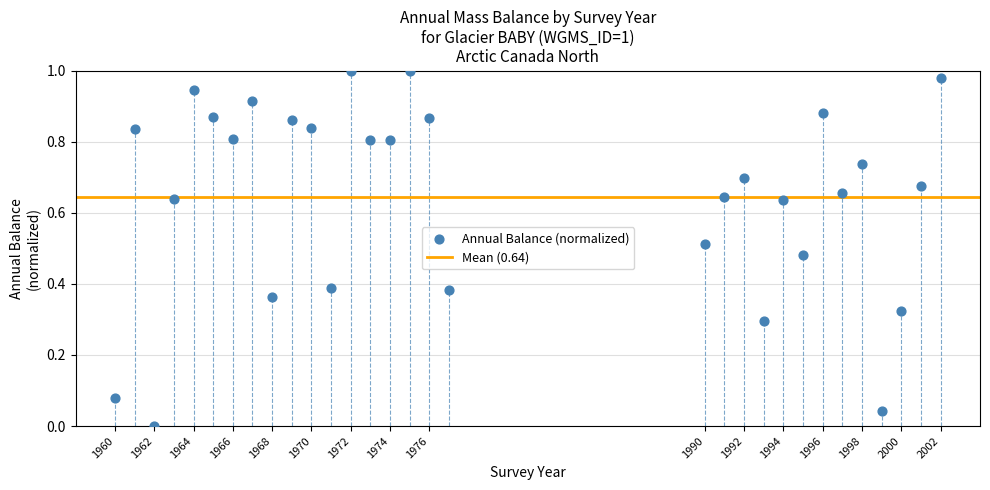

What is the range of X values (max minus min)?

42.0